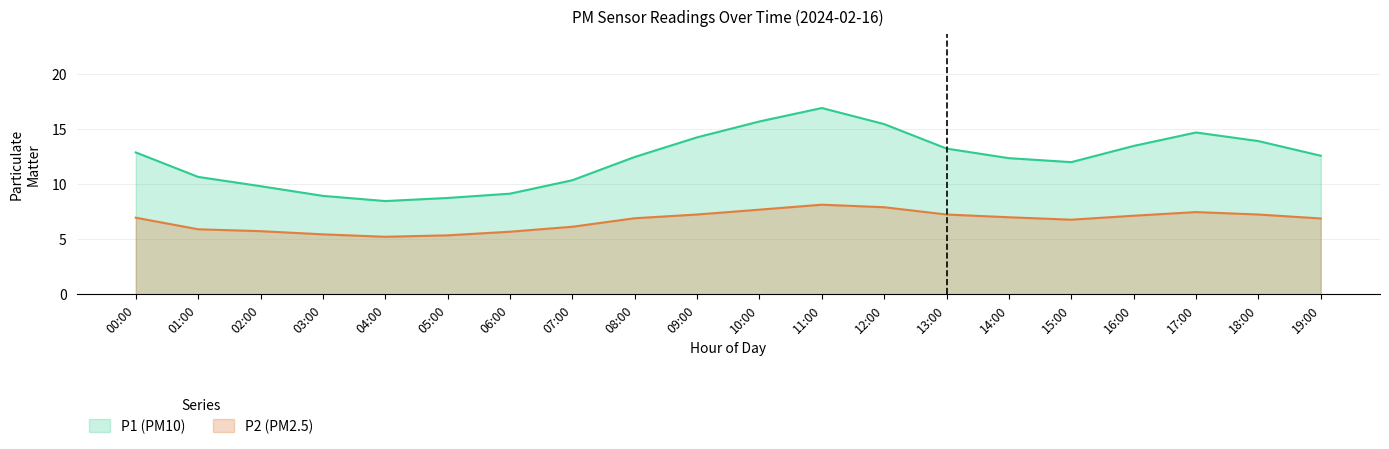

What is the label of the 4th point from the left?

03:00